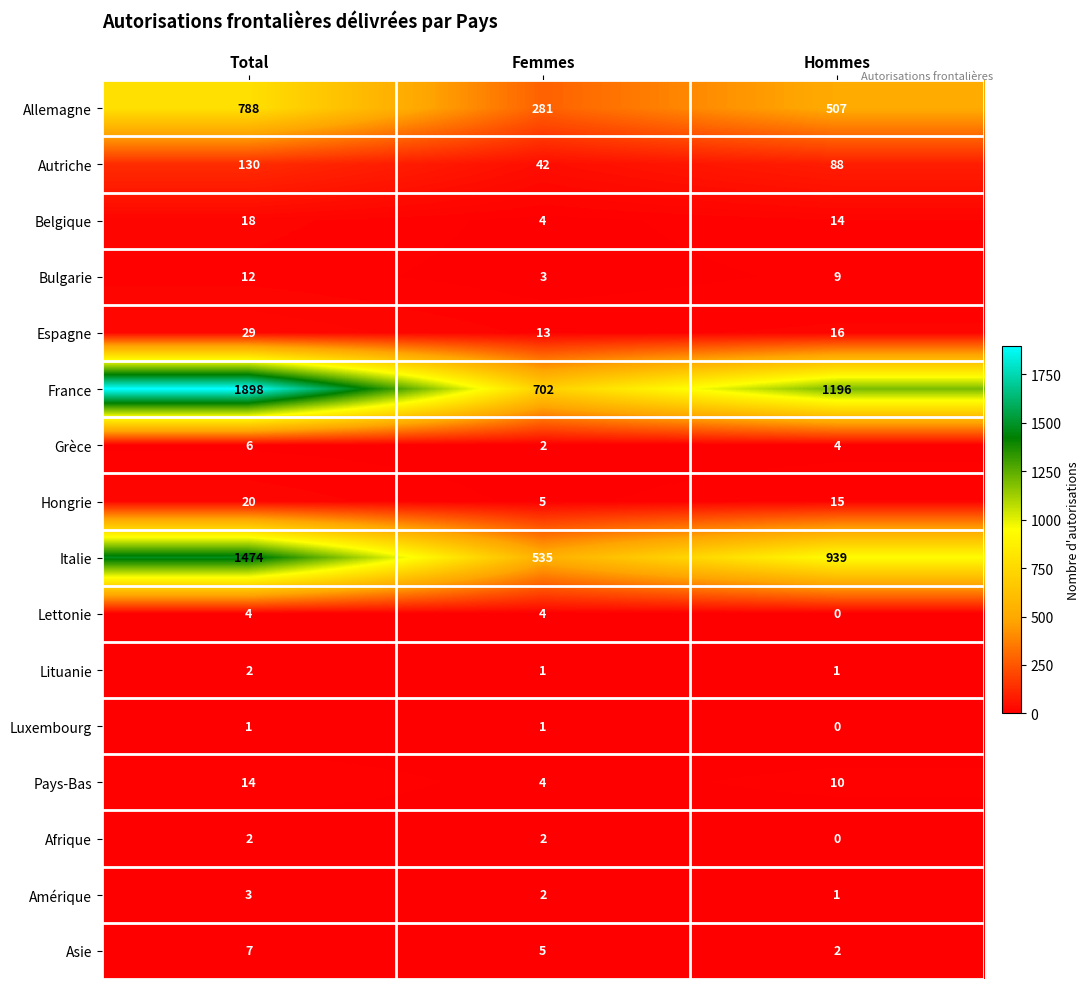

What is the lowest value of the Belgique series?

4